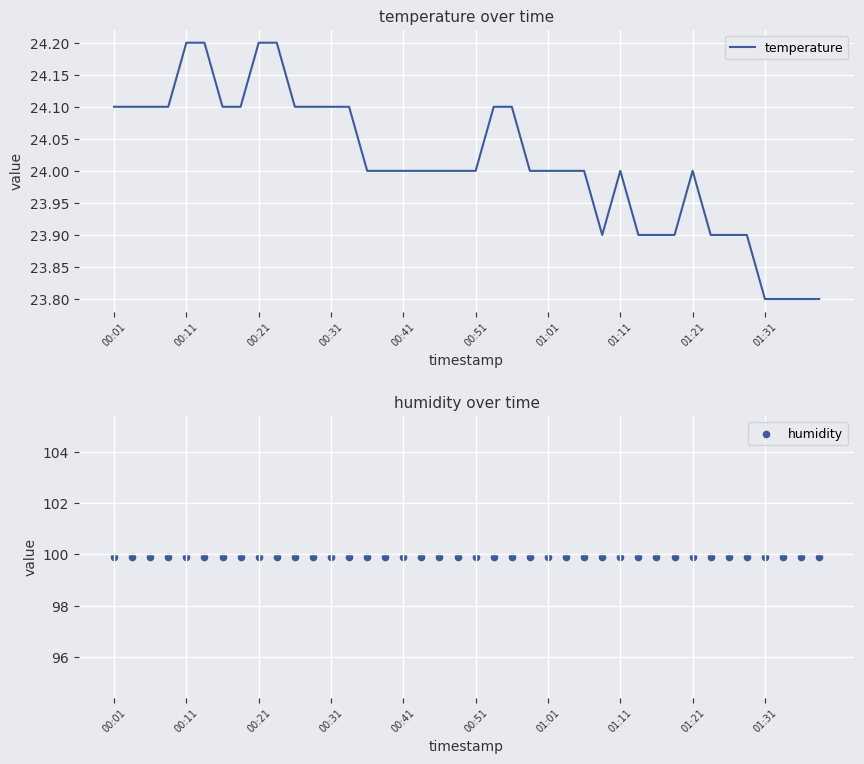

At how many categories does at least one series exceed 52?

40